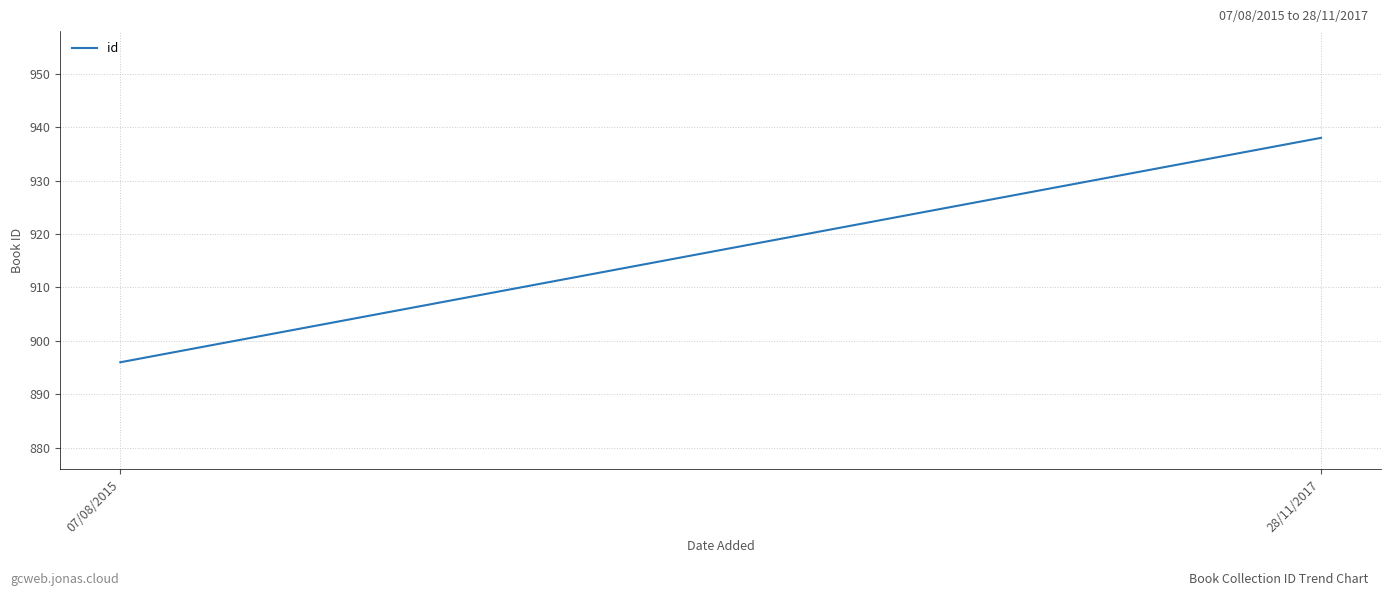

What value does the data have at 28/11/2017?

938